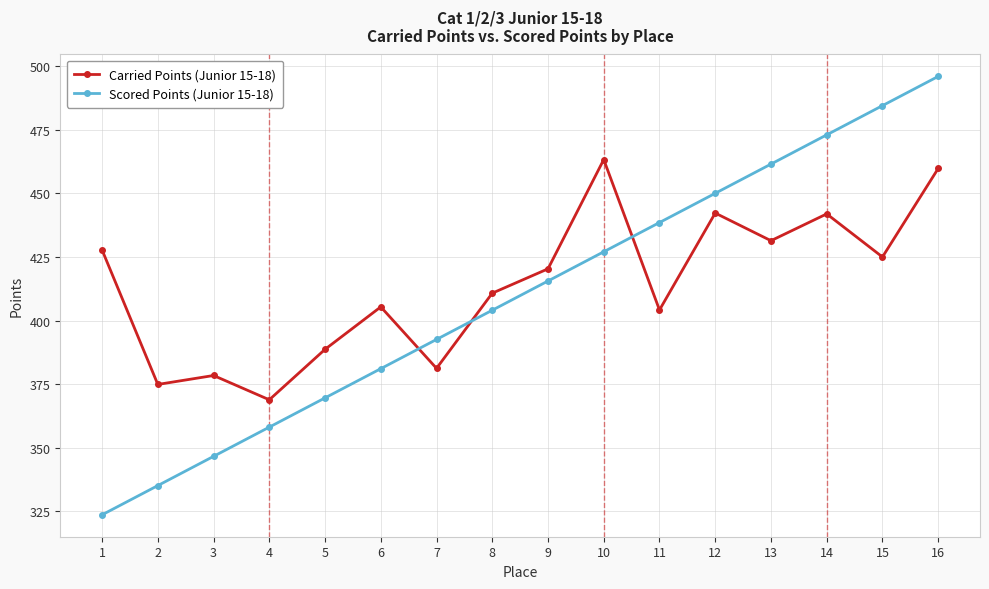

The Carried Points (Junior 15-18) series shows 144.5 at 10. True or false?

False